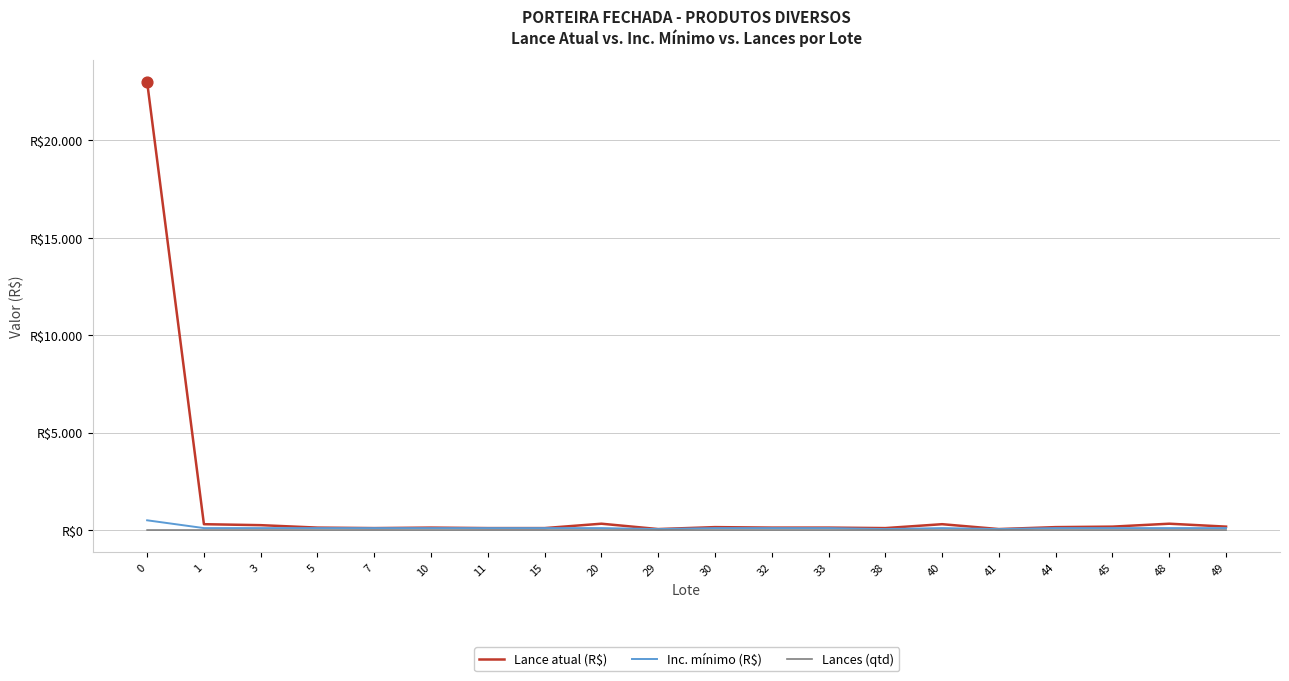

Does the chart have visible grid lines?

Yes